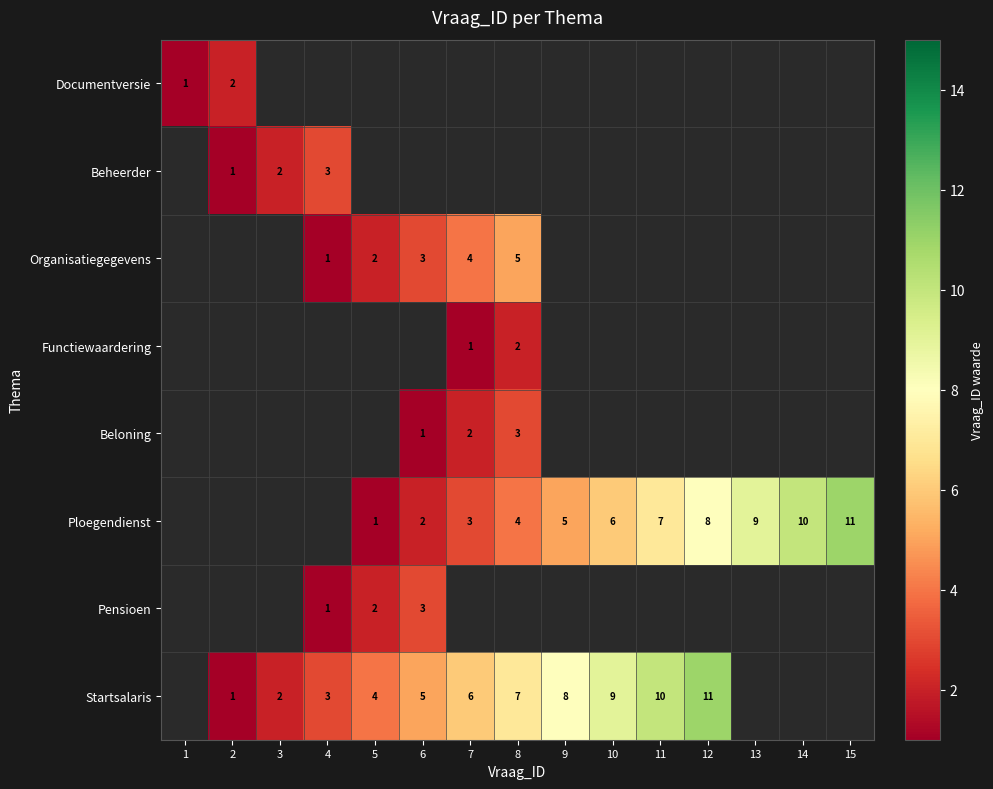

Which category has the lowest value across all series?

1